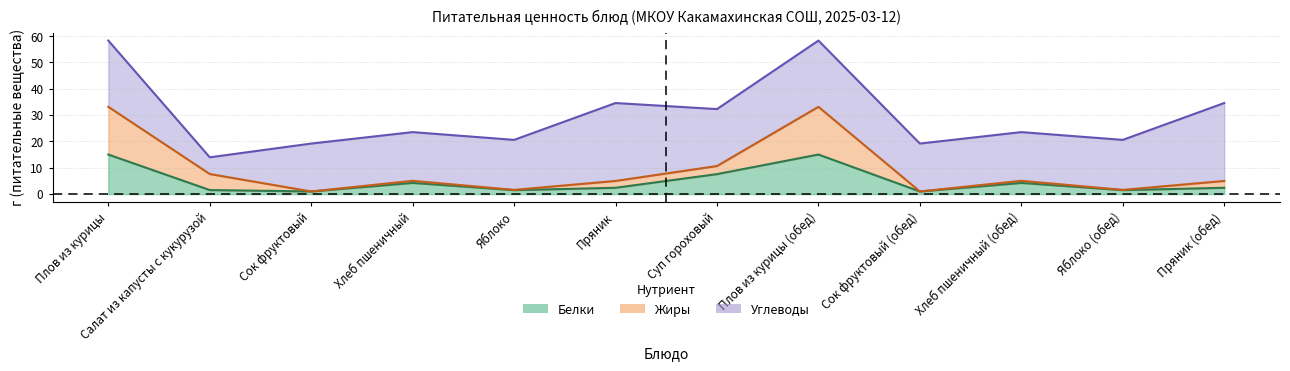

How many lines are shown in the chart?

3